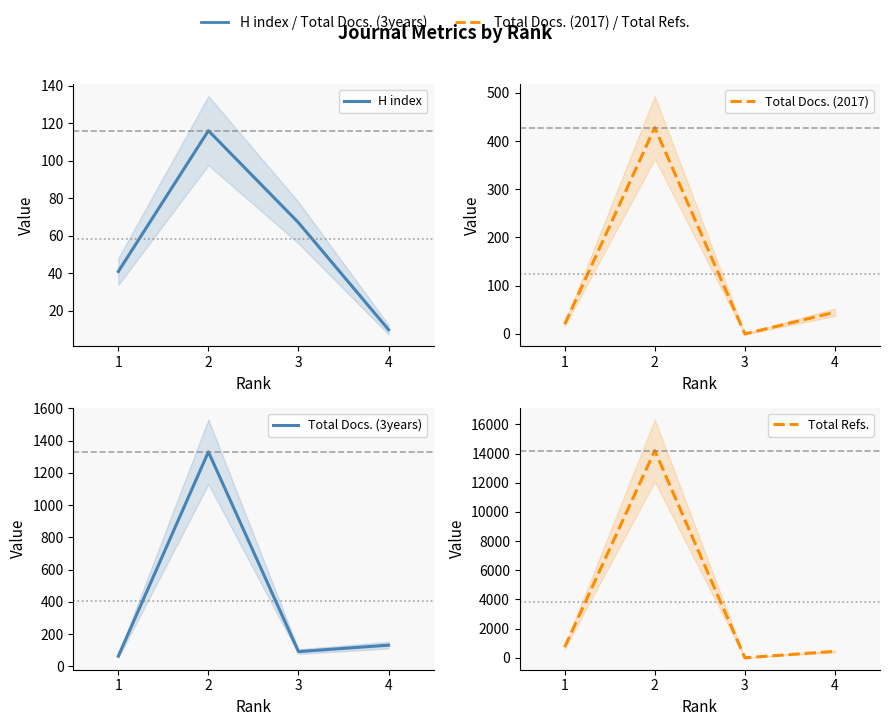

How many lines are shown in the chart?

4